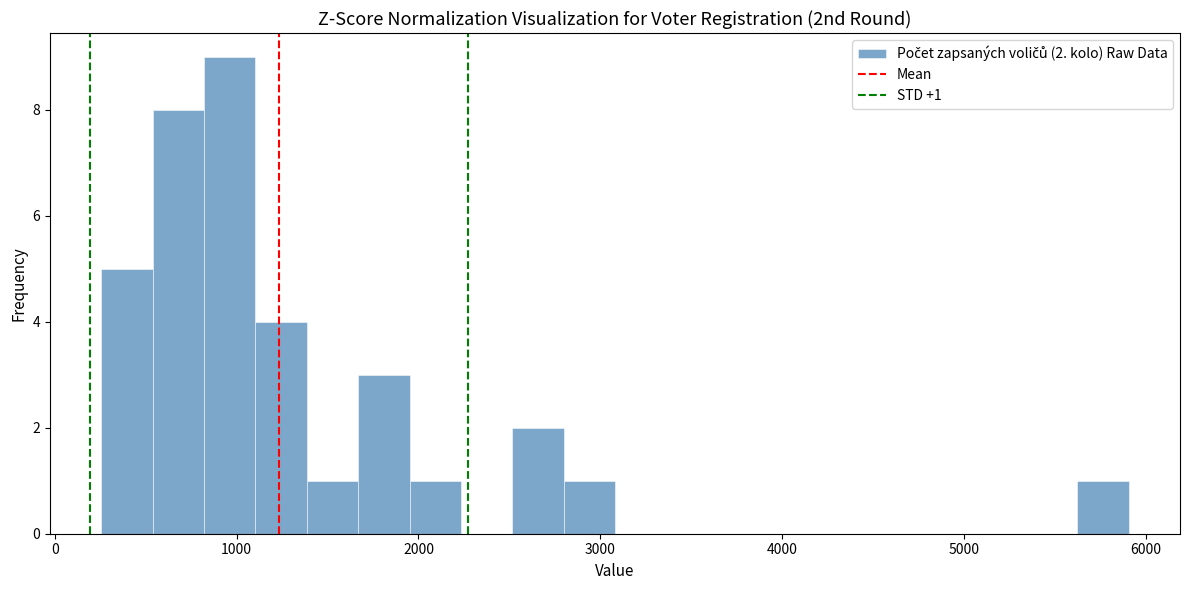

Read against the x-axis, roughly where is the centre of the tallest bar?

1000